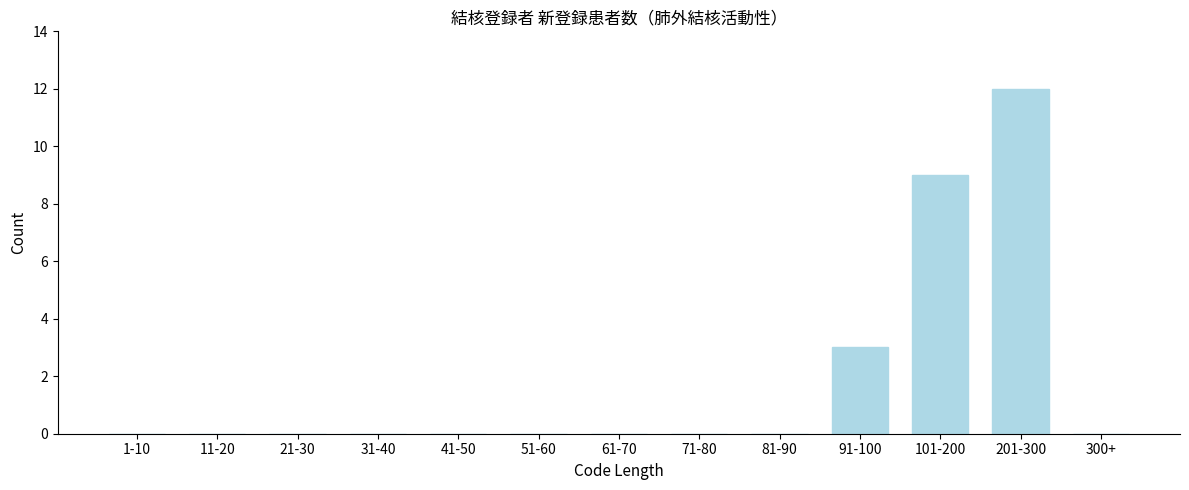

Reading left to right, list all the values displayed in this chart.

1-10=0	11-20=0	21-30=0	31-40=0	41-50=0	51-60=0	61-70=0	71-80=0	81-90=0	91-100=3	101-200=9	201-300=12	300+=0